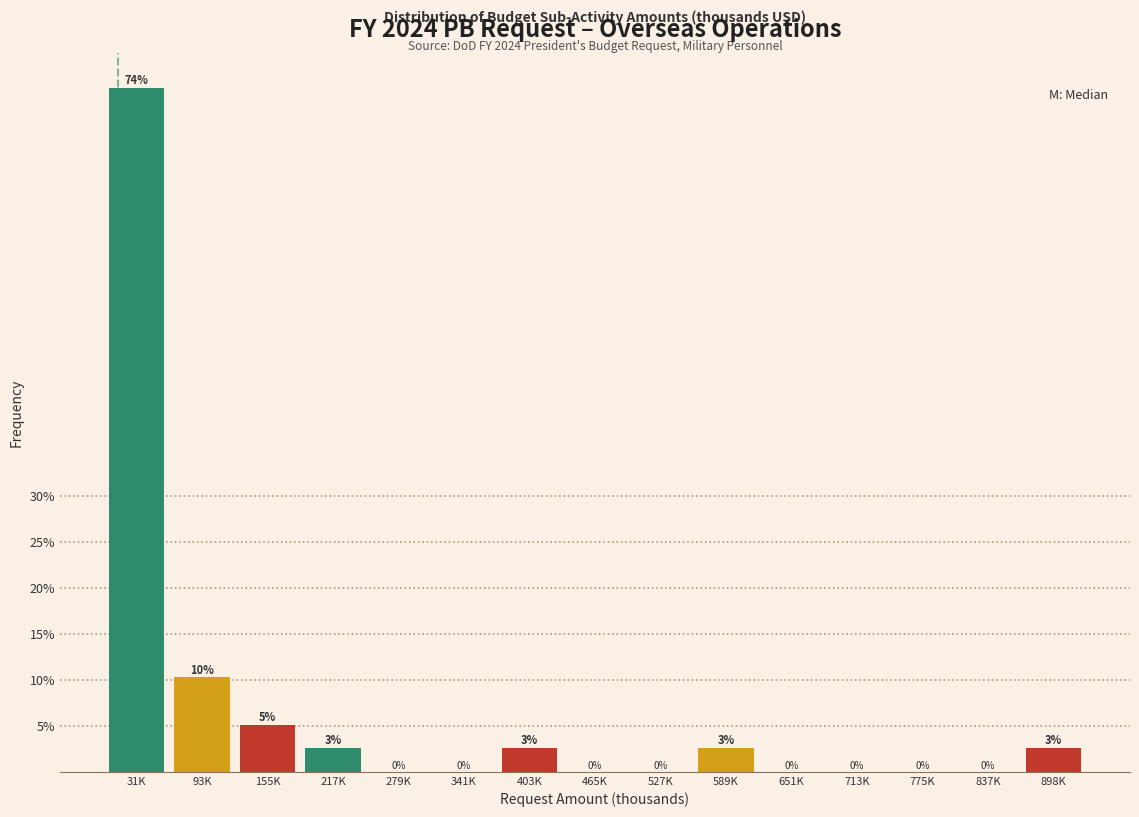

The chart shows a value of 0.0 at 465K. True or false?

True